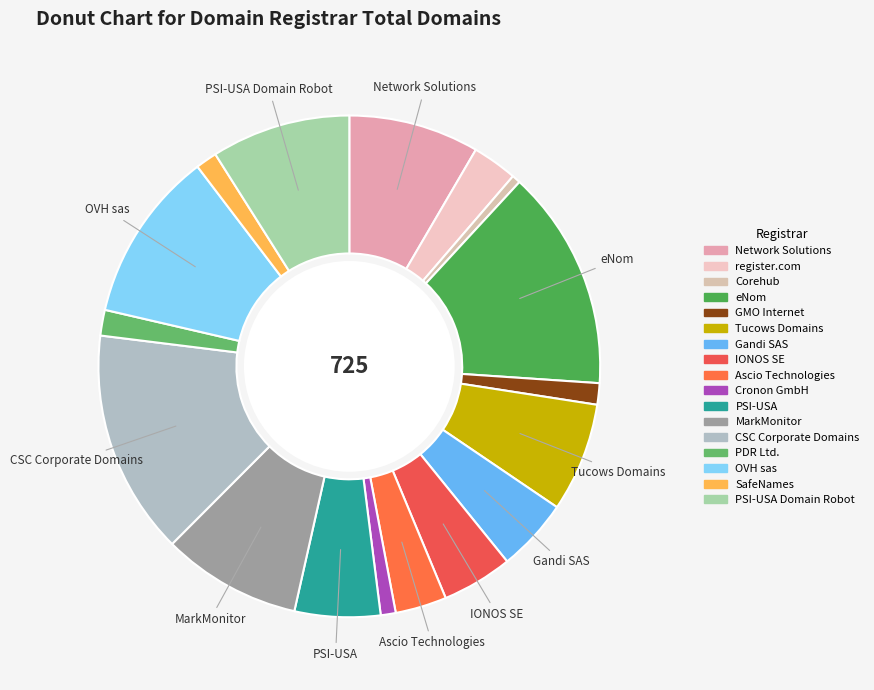

How many segments does this pie chart have?

17